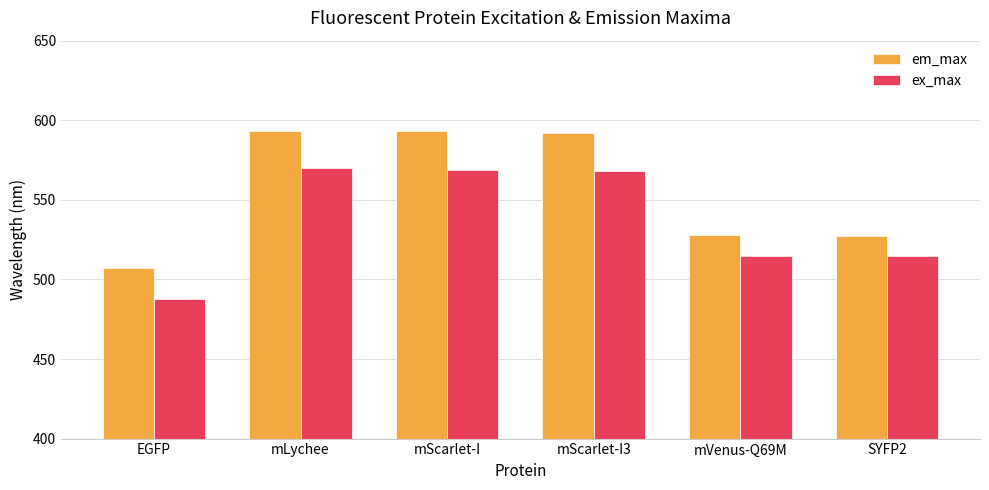

Rank the series by their average value, from lowest to highest.

ex_max, em_max